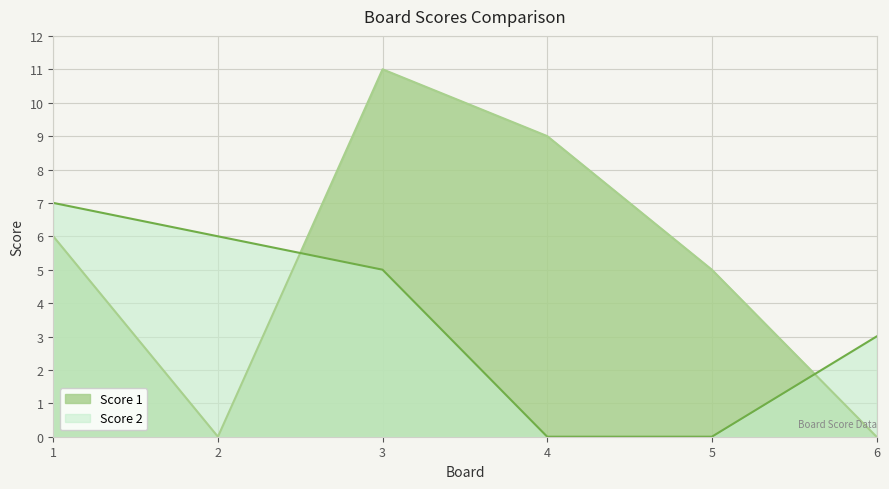

Where is the first local maximum for Score 1?

3